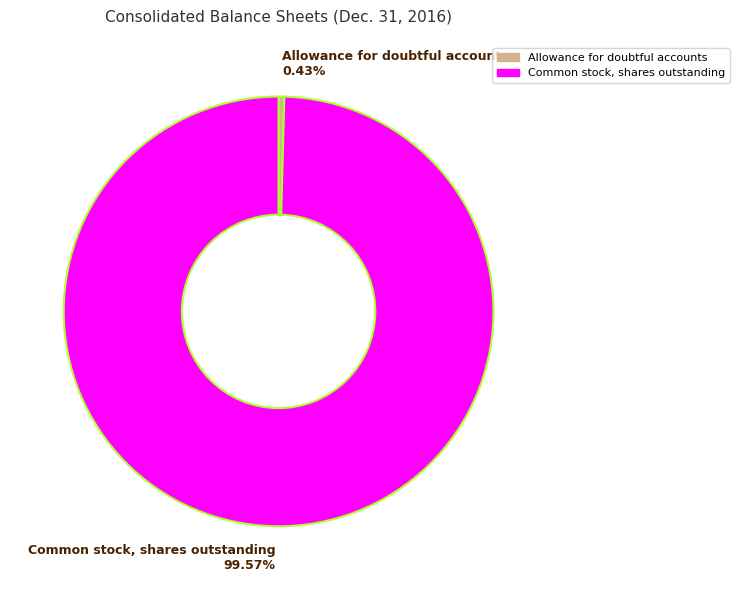

To the nearest percent, what is the difference between the Common stock, shares outstanding and Allowance for doubtful accounts slice percentages?

99%